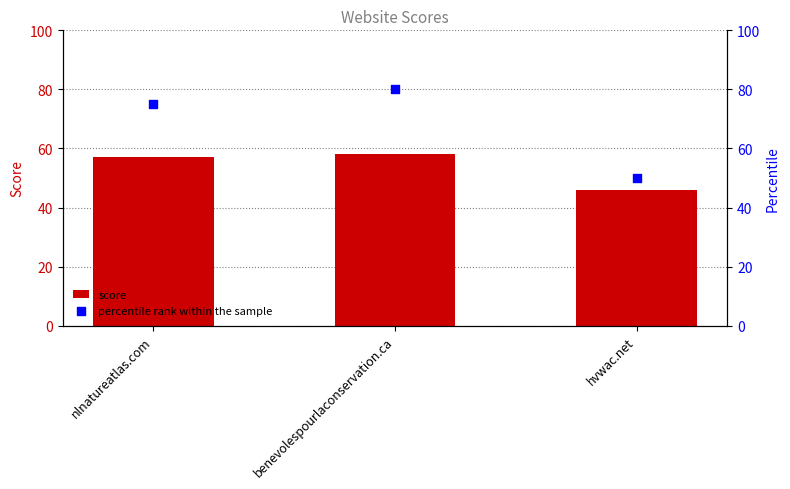

What are all the series names shown in the legend?

score, percentile rank within the sample